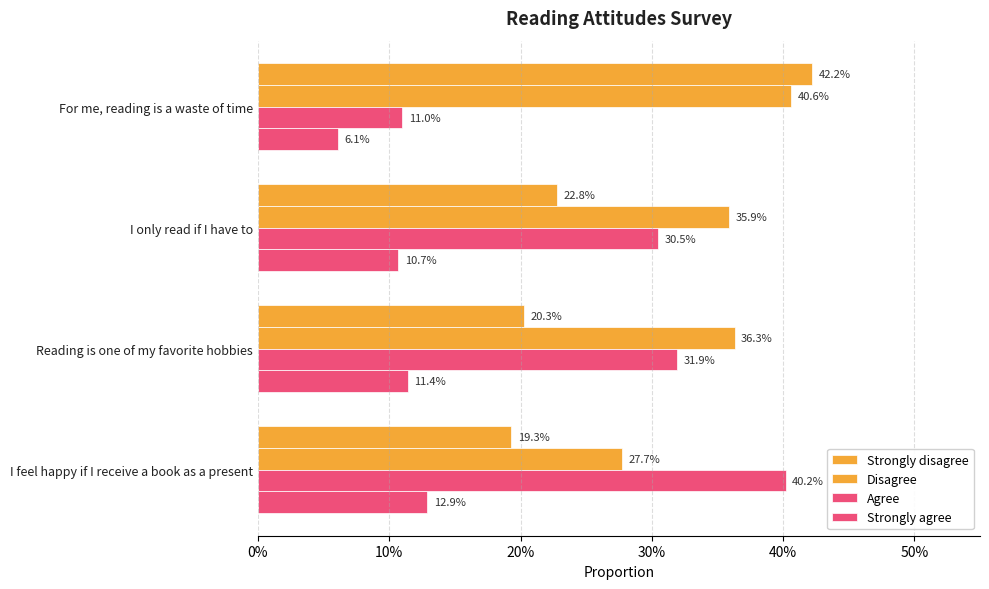

What is the average value of the Strongly agree series?

0.1